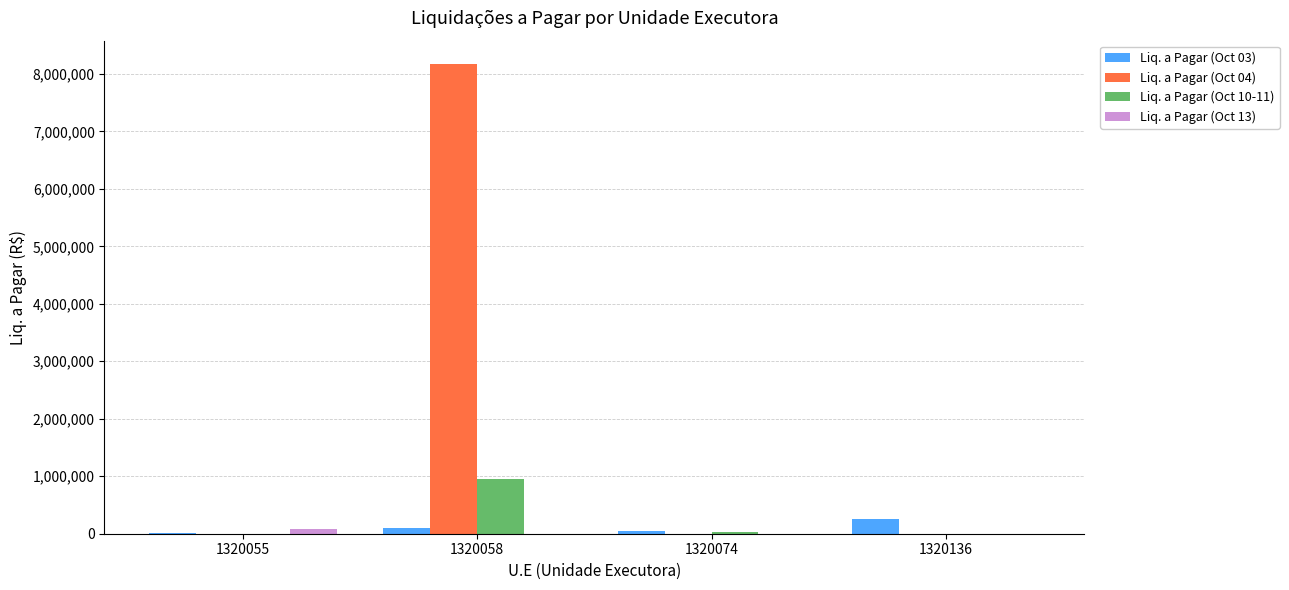

Which series has the largest total across all categories?

Liq. a Pagar (Oct 04)